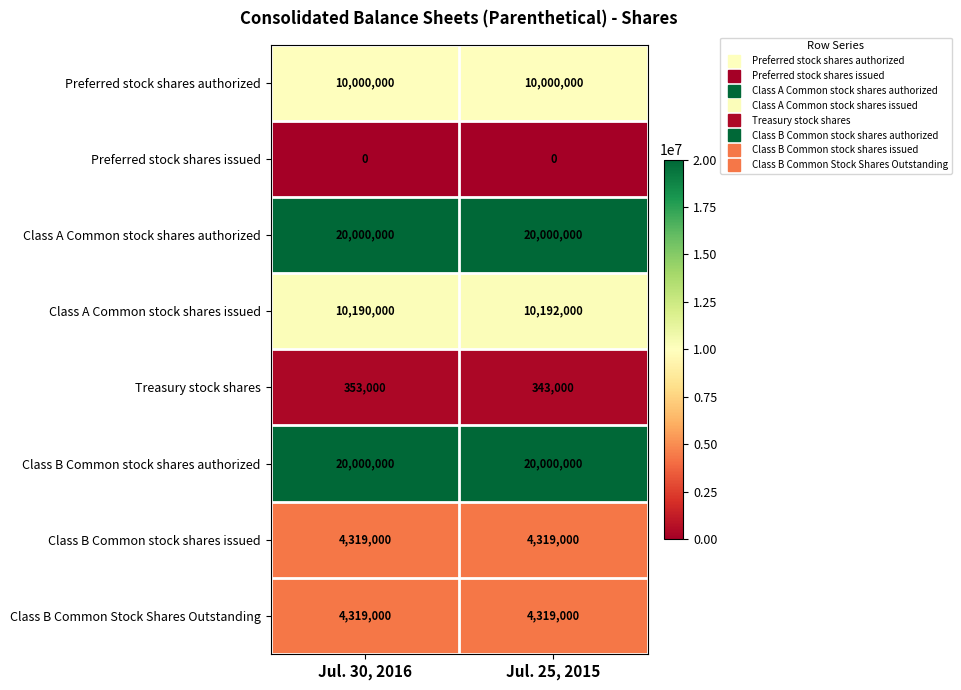

What is the average value of the Class B Common Stock Shares Outstanding series?

4319000